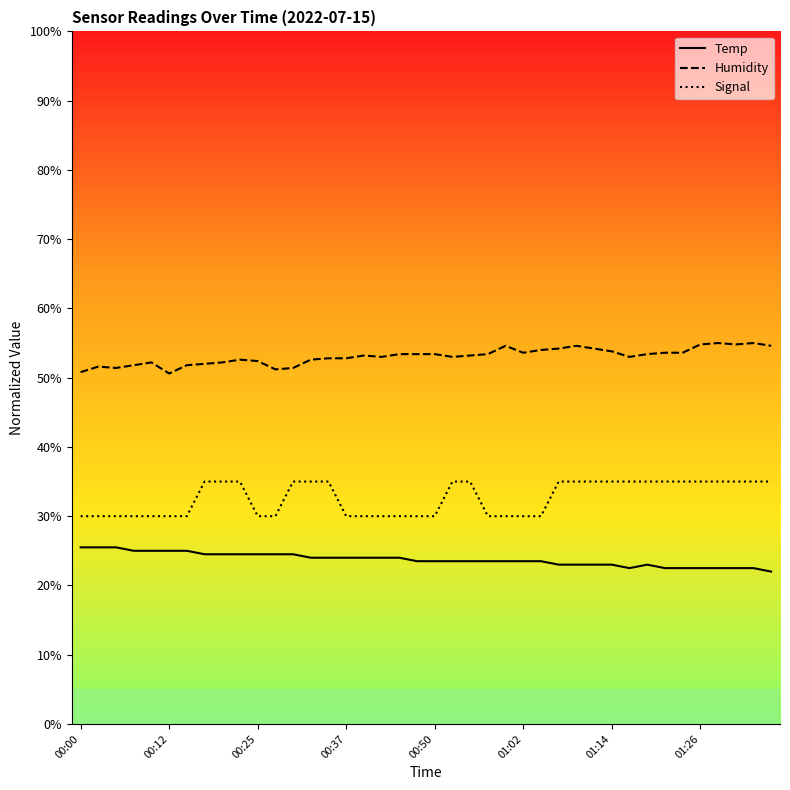

Does the chart display data point markers on the line(s)?

No